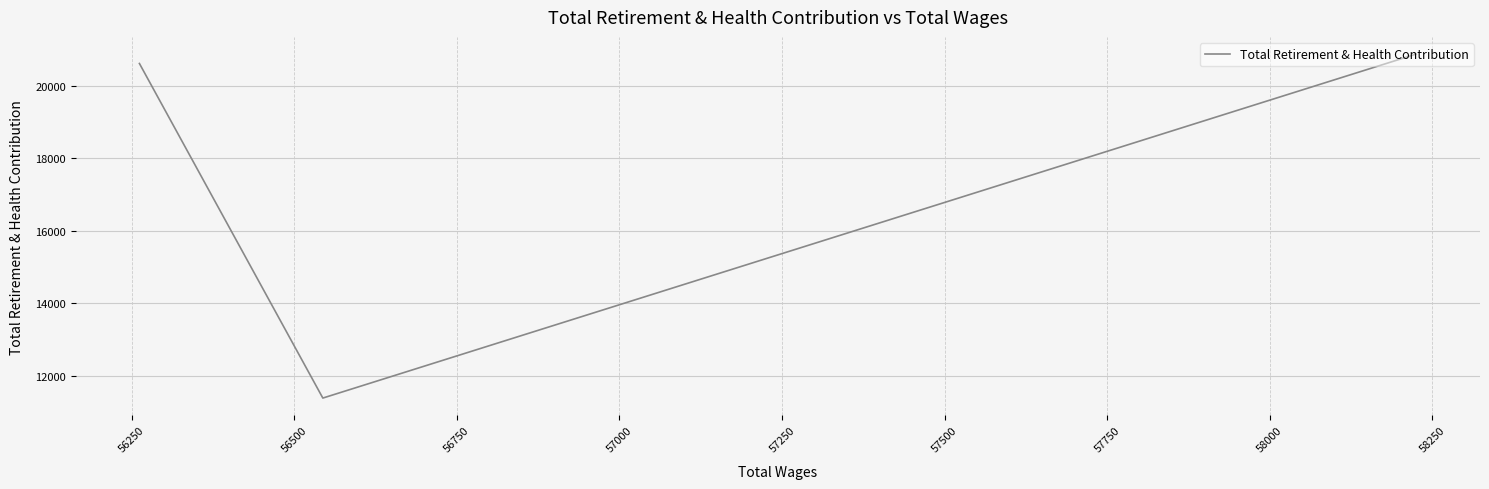

Does the chart display data point markers on the line(s)?

No